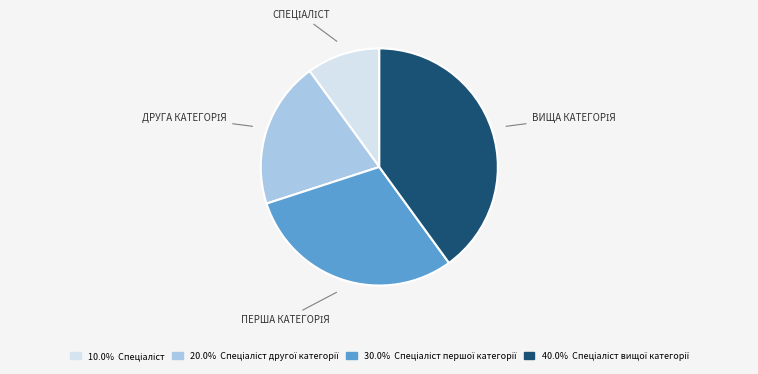

How many segments does this pie chart have?

4